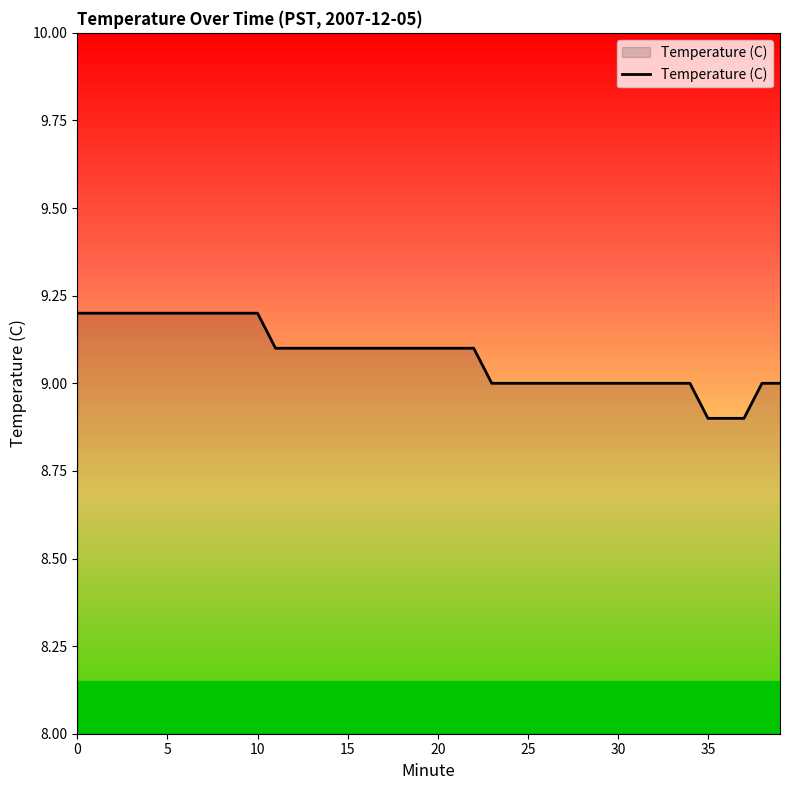

What is the difference between the maximum and minimum values?

0.3